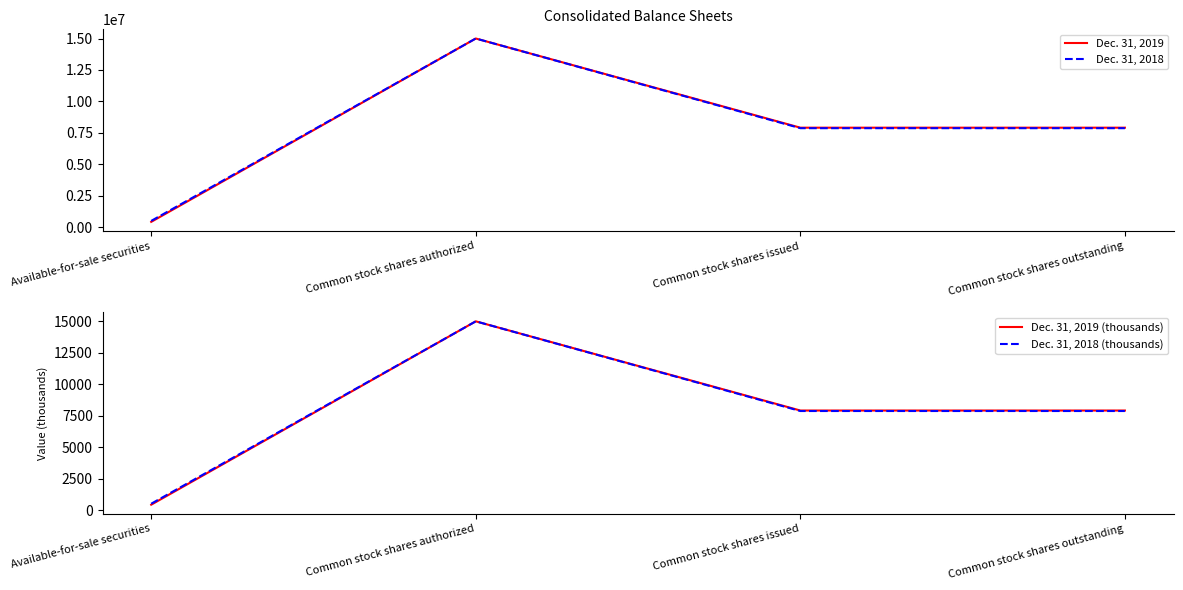

What is the spread (max minus min) of values at Common stock shares authorized?

14985000.0